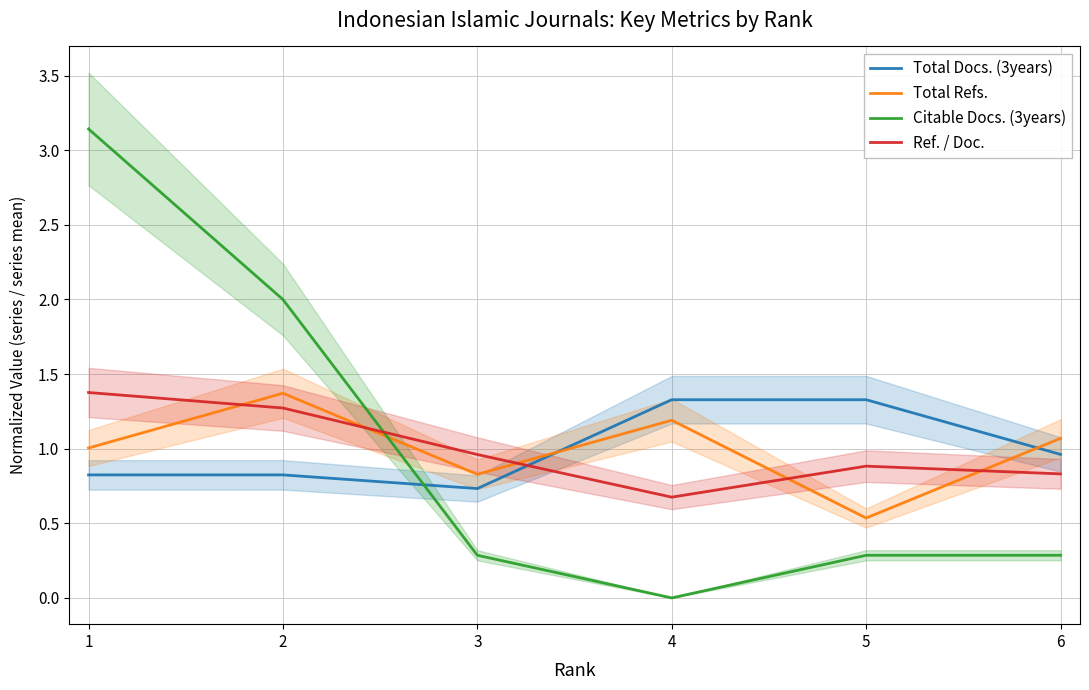

What is the difference between the highest and lowest values at 6?

0.8